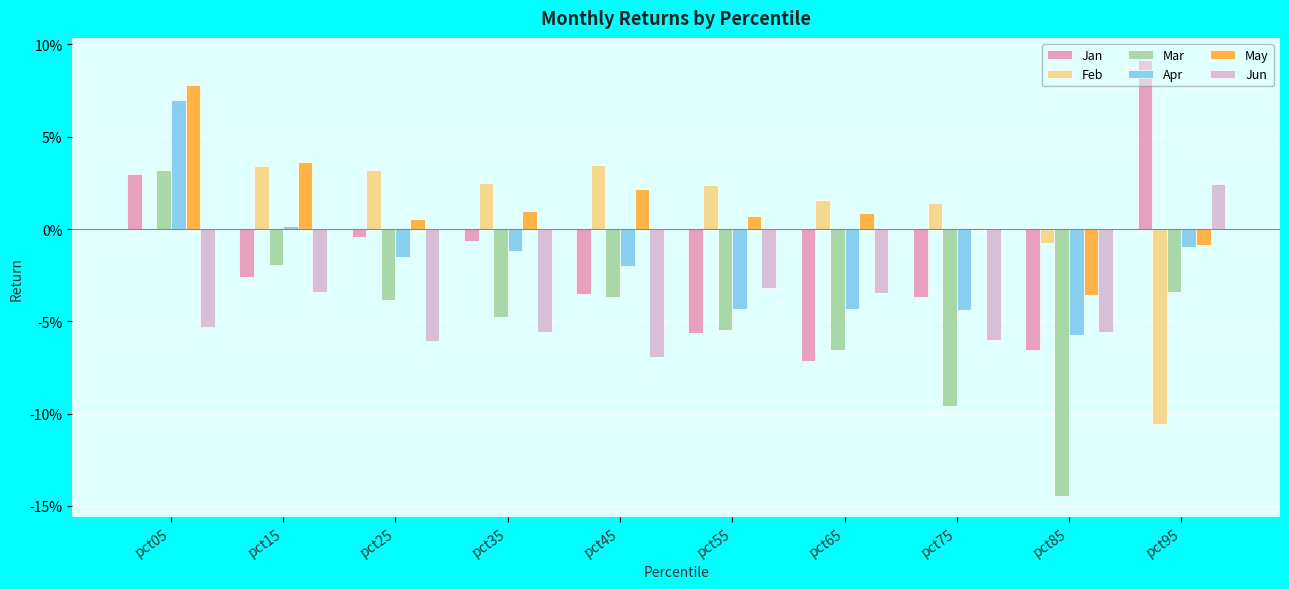

At which category is the sum across all series the highest?

pct05